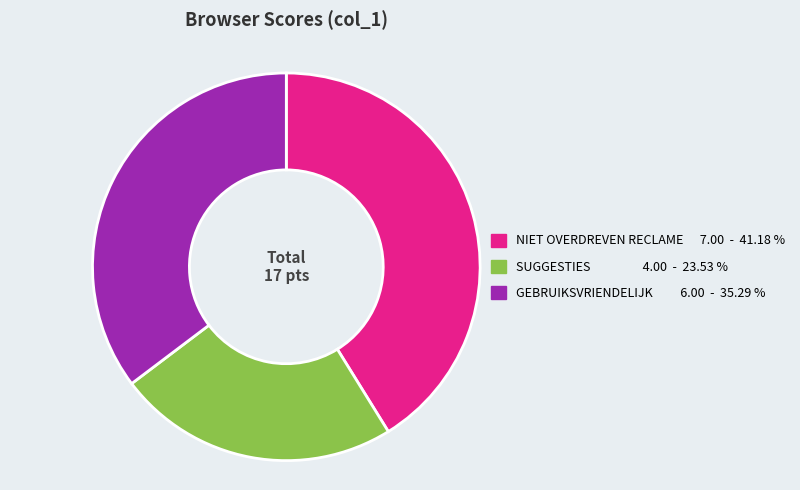

Is there any slice that represents more than half of the pie?

No